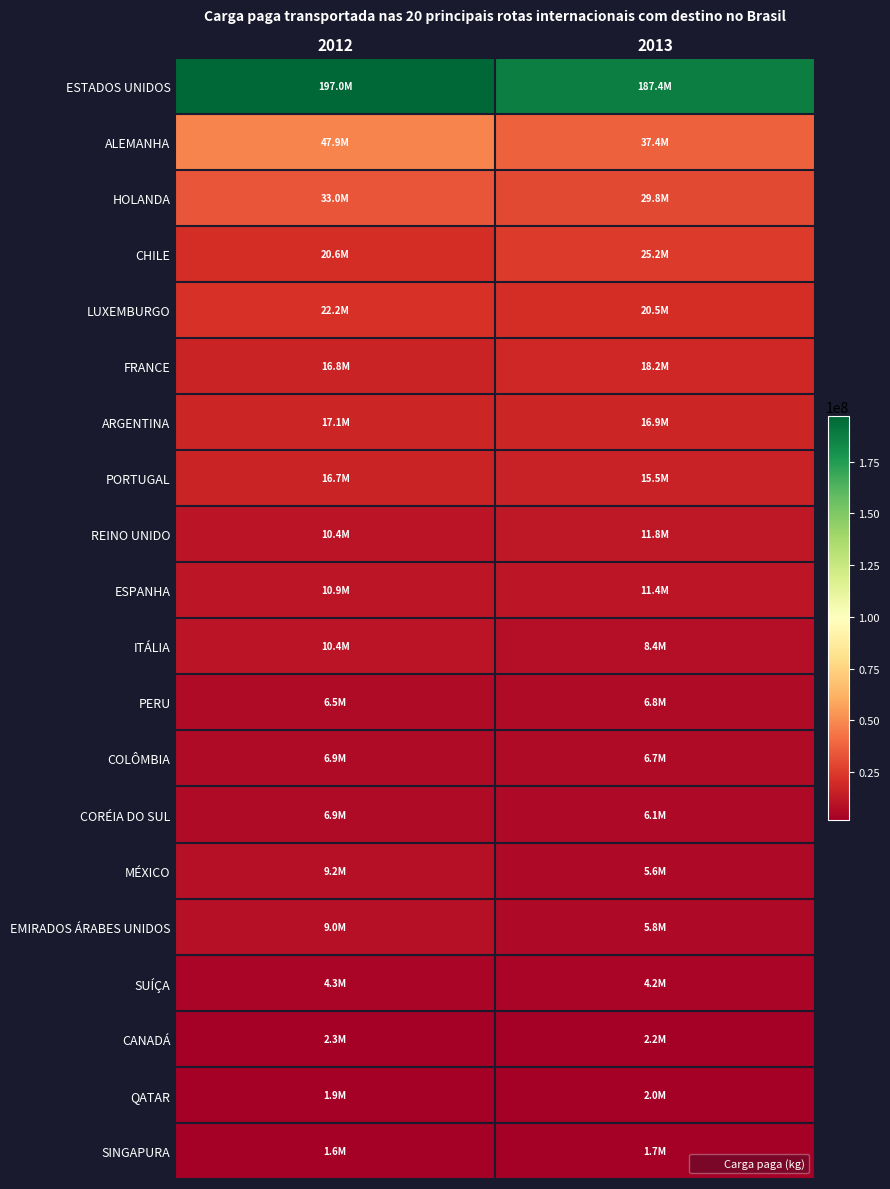

Reading left to right, list all the values displayed in this chart.

ESTADOS UNIDOS: 2012=196981755	2013=187424783
ALEMANHA: 2012=47922644	2013=37398503
HOLANDA: 2012=32963533	2013=29752675
CHILE: 2012=20565109	2013=25201330
LUXEMBURGO: 2012=22196128	2013=20477119
FRANCE: 2012=16838054	2013=18184399
ARGENTINA: 2012=17128908	2013=16902168
PORTUGAL: 2012=16691182	2013=15457812
REINO UNIDO: 2012=10382013	2013=11821357
ESPANHA: 2012=10948140	2013=11369106
ITÁLIA: 2012=10409046	2013=8413281
PERU: 2012=6544224	2013=6763057
COLÔMBIA: 2012=6945606	2013=6659990
CORÉIA DO SUL: 2012=6898254	2013=6102323
MÉXICO: 2012=9194147	2013=5561303
EMIRADOS ÁRABES UNIDOS: 2012=8988834	2013=5848591
SUÍÇA: 2012=4347971	2013=4184285
CANADÁ: 2012=2278052	2013=2191756
QATAR: 2012=1948016	2013=1975380
SINGAPURA: 2012=1641158	2013=1660775